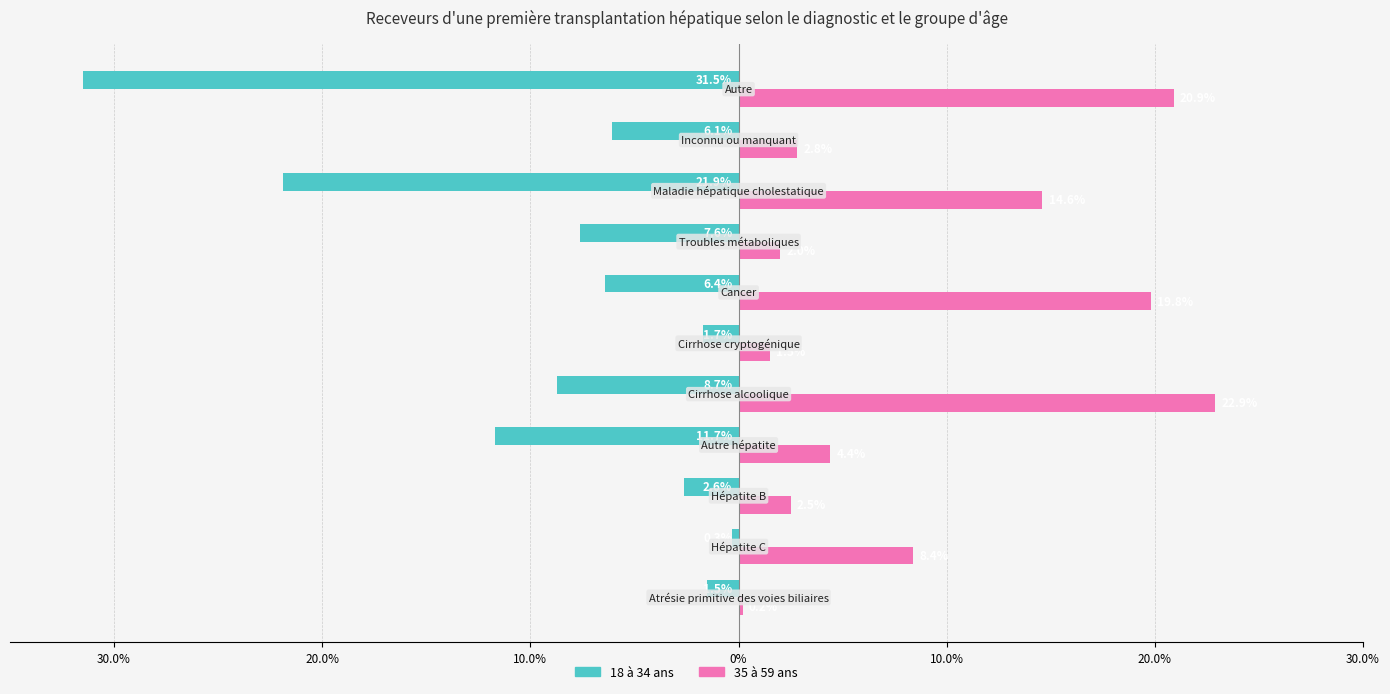

What is the average value of the 35 à 59 ans series?

9.1